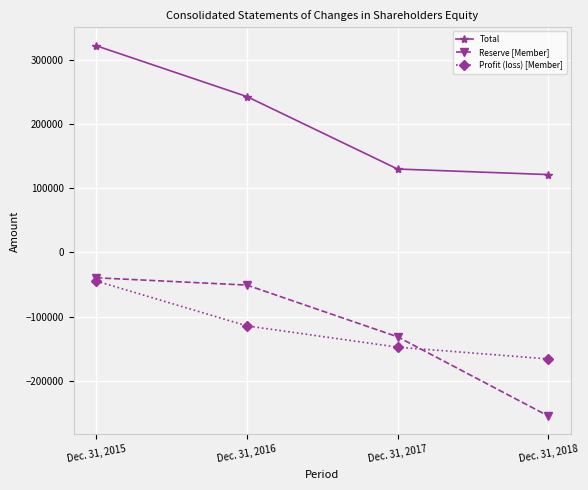

How many Profit (loss) [Member] values are between -147693 and -44674?

3